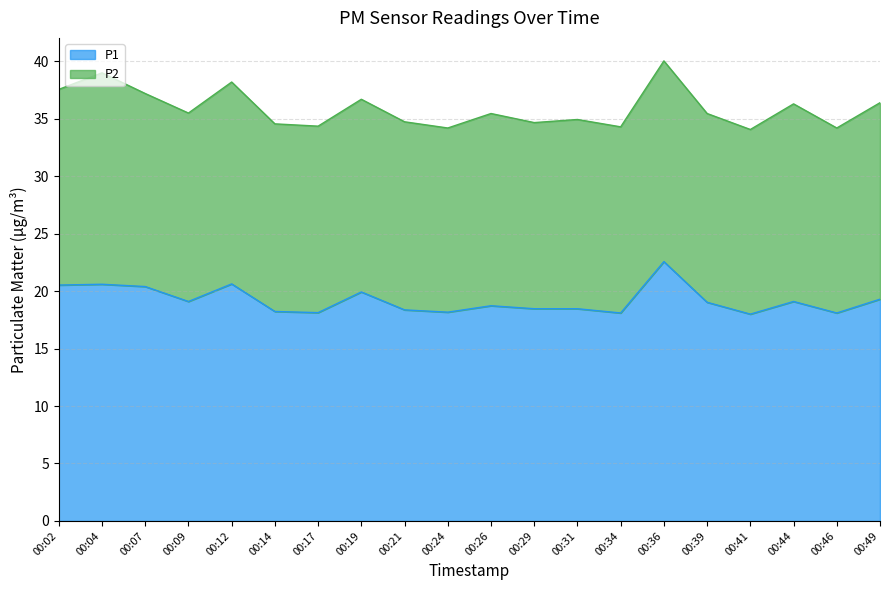

Does the chart have visible grid lines?

Yes